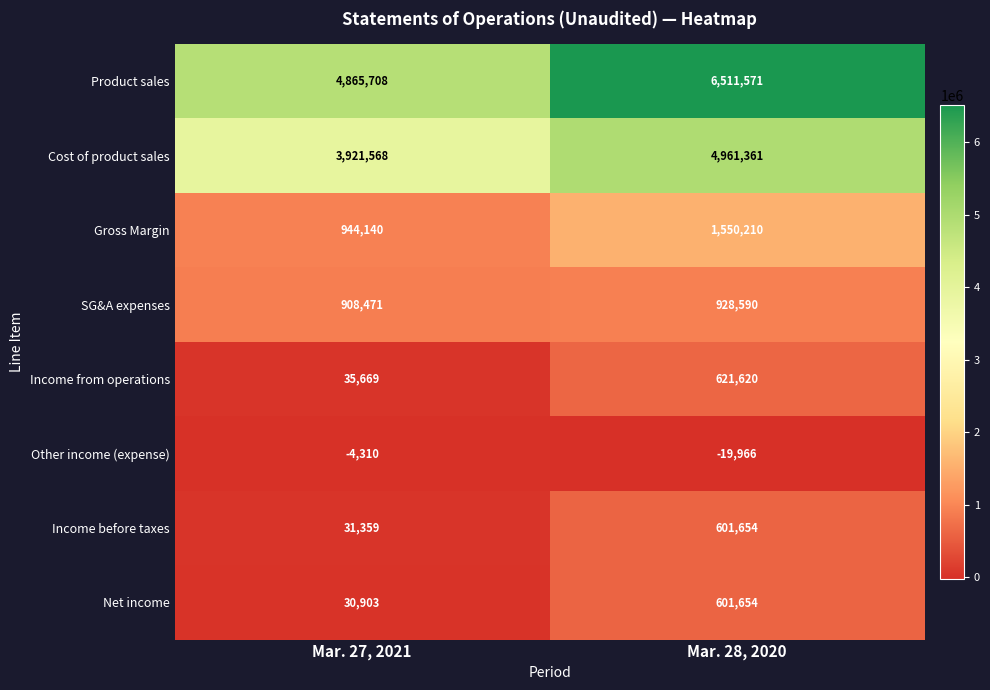

Reading right to left, transcribe all the data shown in this chart.

Product sales: 6511571	4865708
Cost of product sales: 4961361	3921568
Gross Margin: 1550210	944140
SG&A expenses: 928590	908471
Income from operations: 621620	35669
Other income (expense): -19966	-4310
Income before taxes: 601654	31359
Net income: 601654	30903